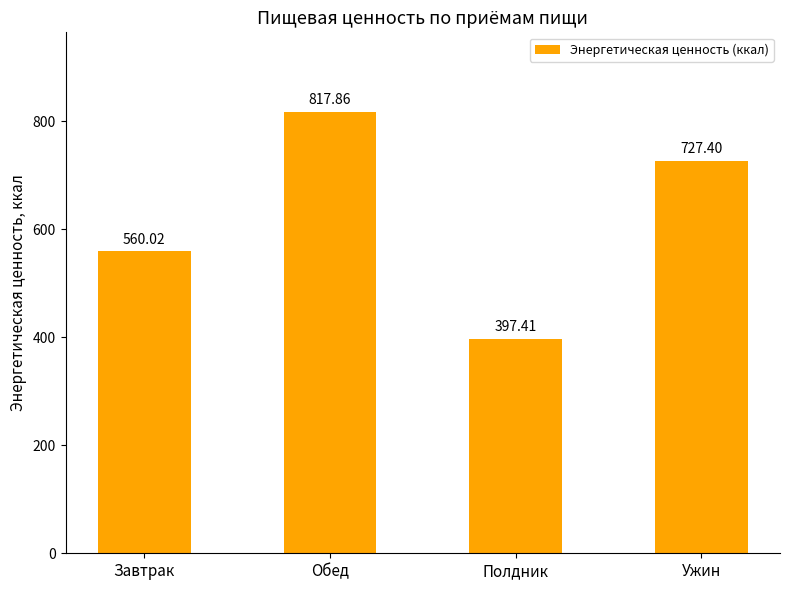

What is the label of the 4th bar from the left?

Ужин